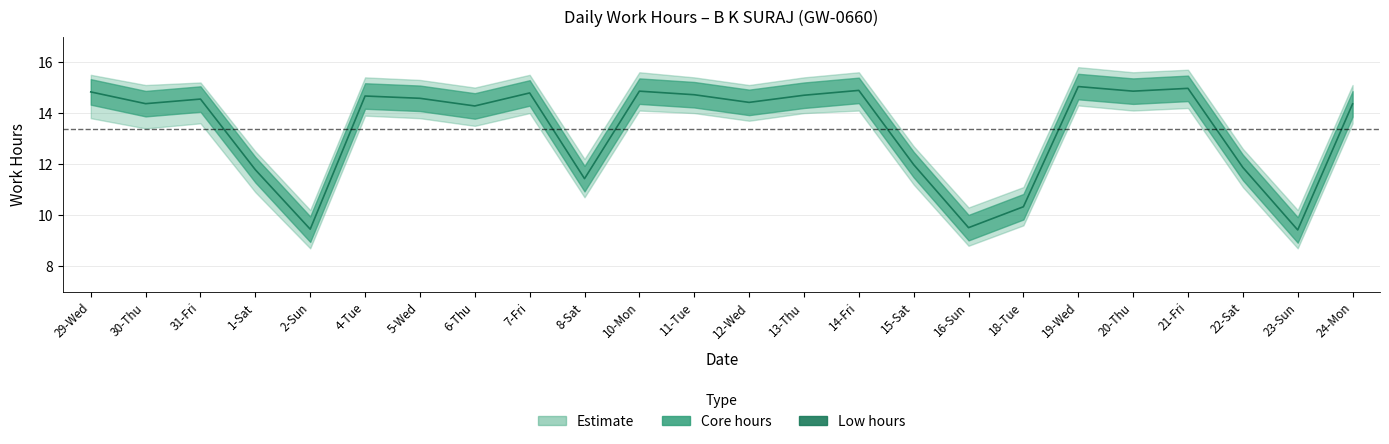

What is the greatest value displayed?

15.0